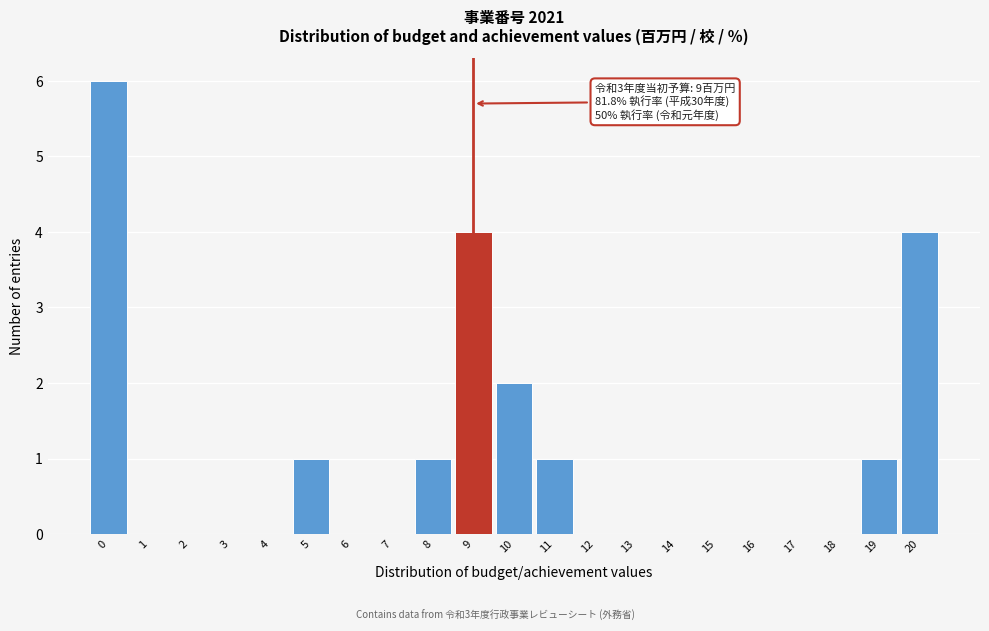

Reading left to right, list all the values displayed in this chart.

0=6	1=0	2=0	3=0	4=0	5=1	6=0	7=0	8=1	9=4	10=2	11=1	12=0	13=0	14=0	15=0	16=0	17=0	18=0	19=1	20=4